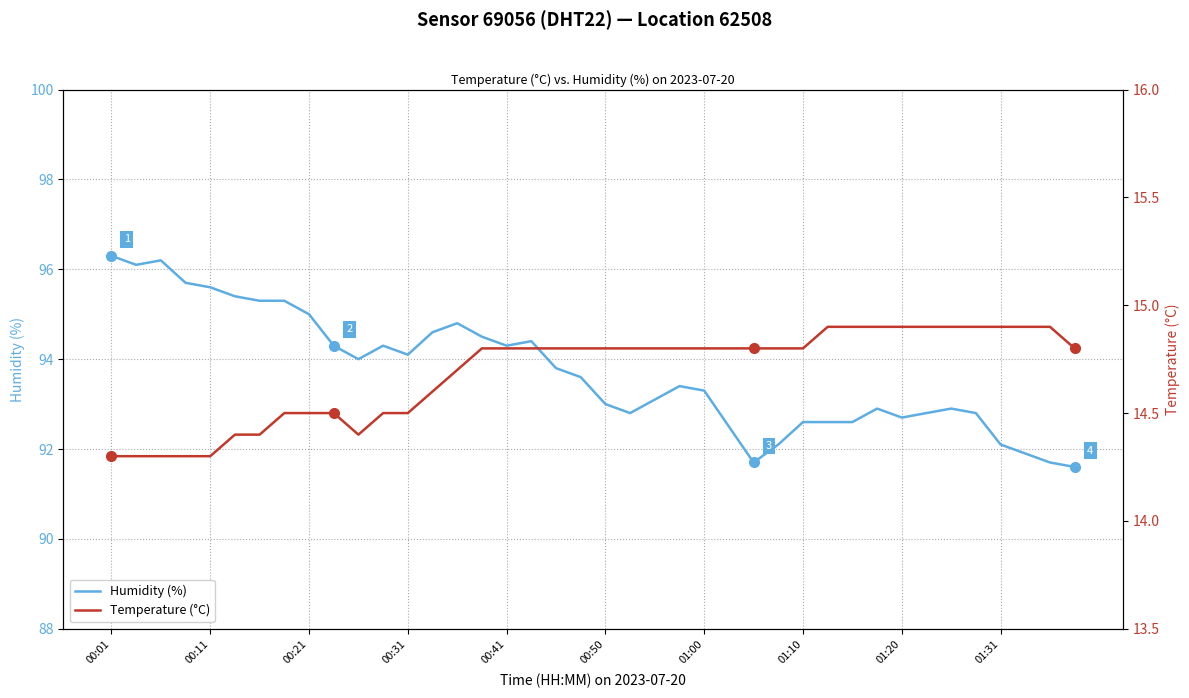

How many data points in Humidity (%) are less than 93?

16